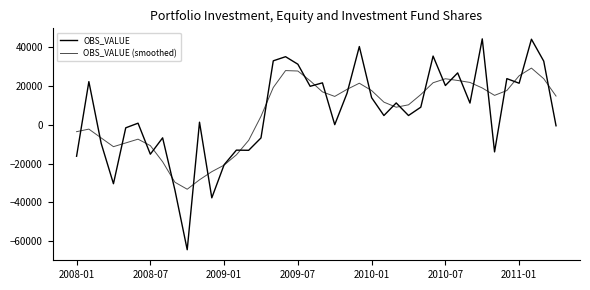

How many values in OBS_VALUE (smoothed) are below zero?

15